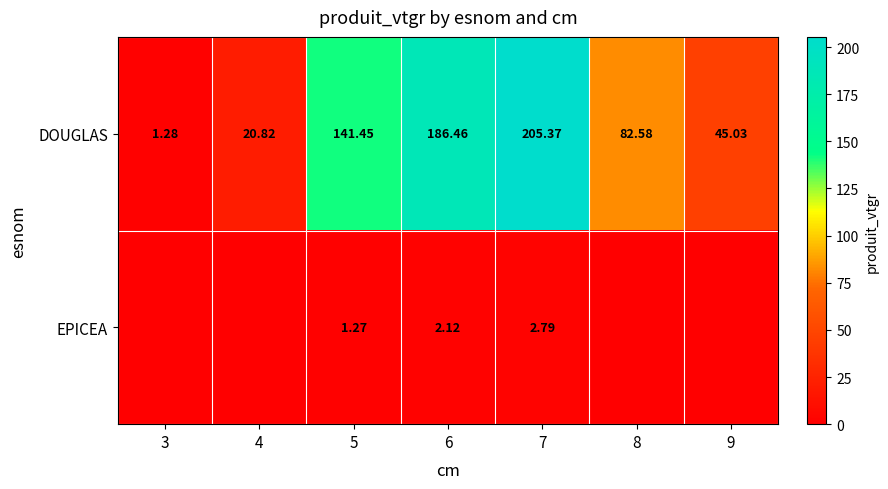

Rank the series at 7 from lowest to highest value.

EPICEA, DOUGLAS